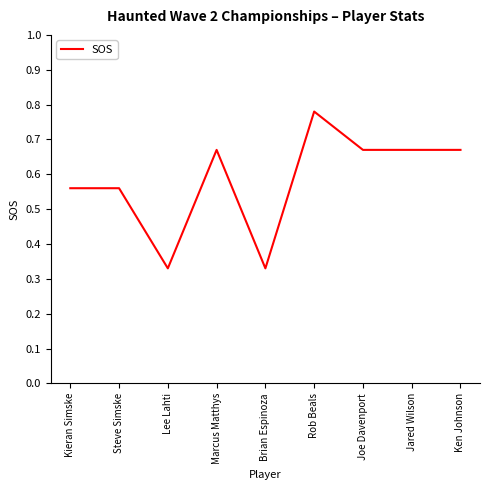

At which category does the chart reach its peak across all series?

Rob Beals